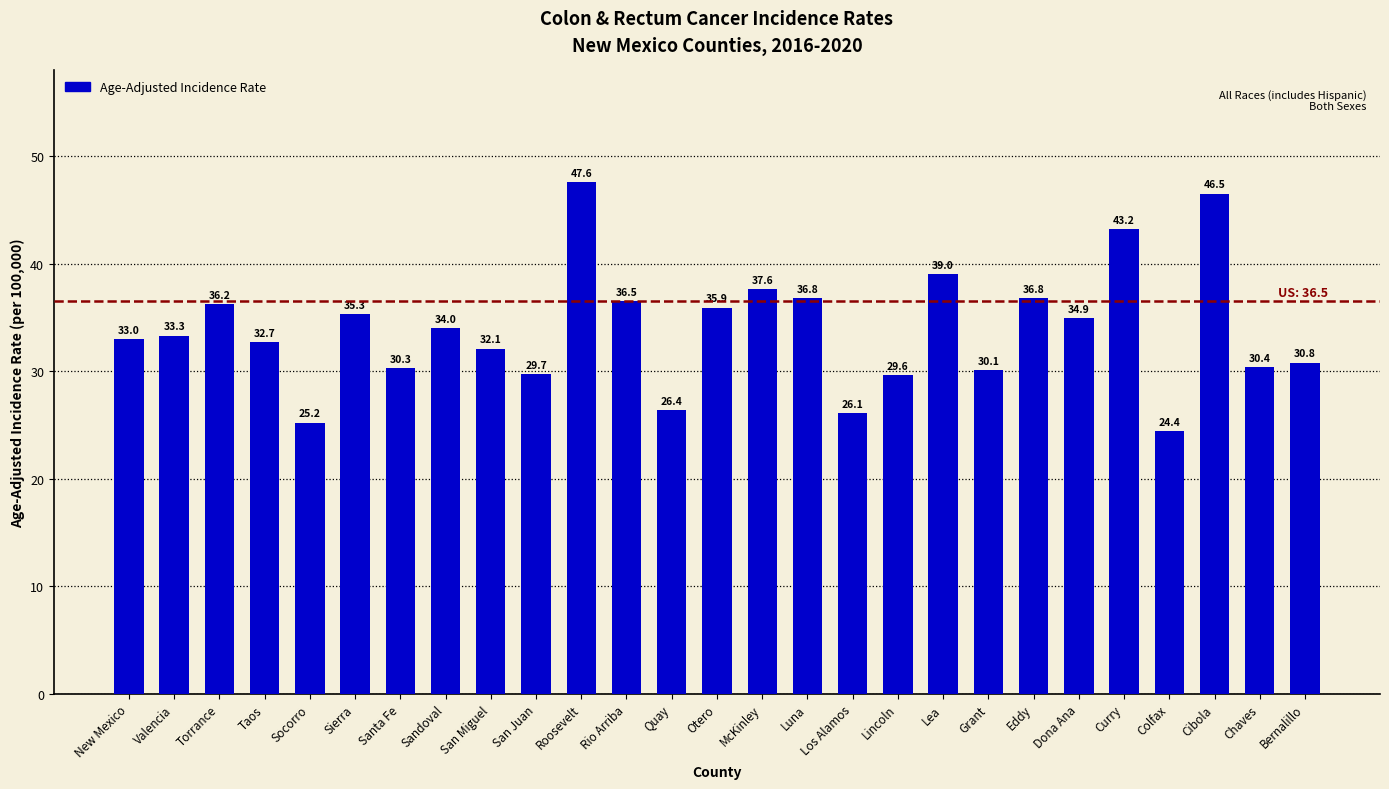

The chart shows a value of 32.1 at San Miguel. True or false?

True